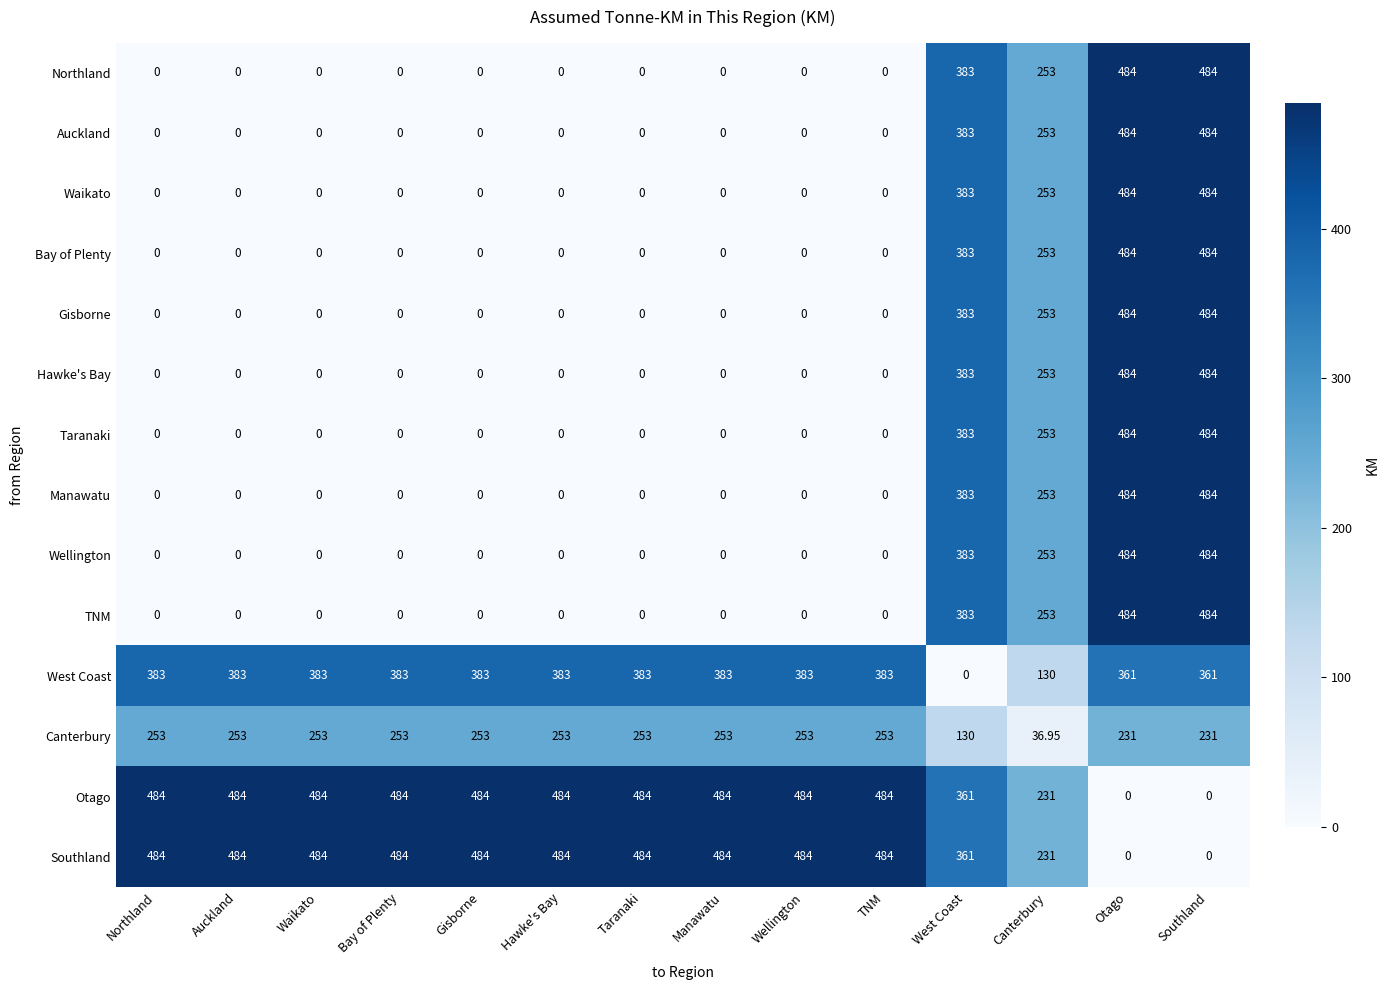

What is the total value across all series at Southland?

5432.0